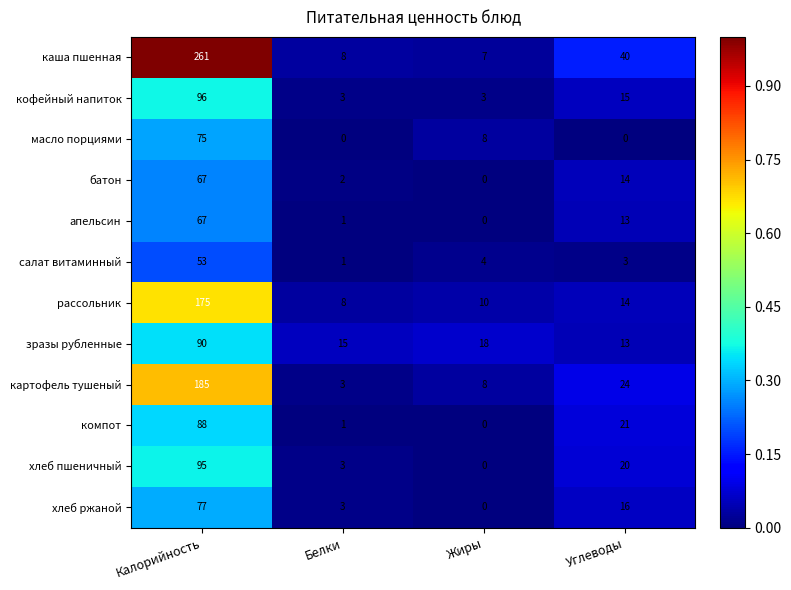

The value of кофейный напиток at Калорийность is 131. True or false?

False